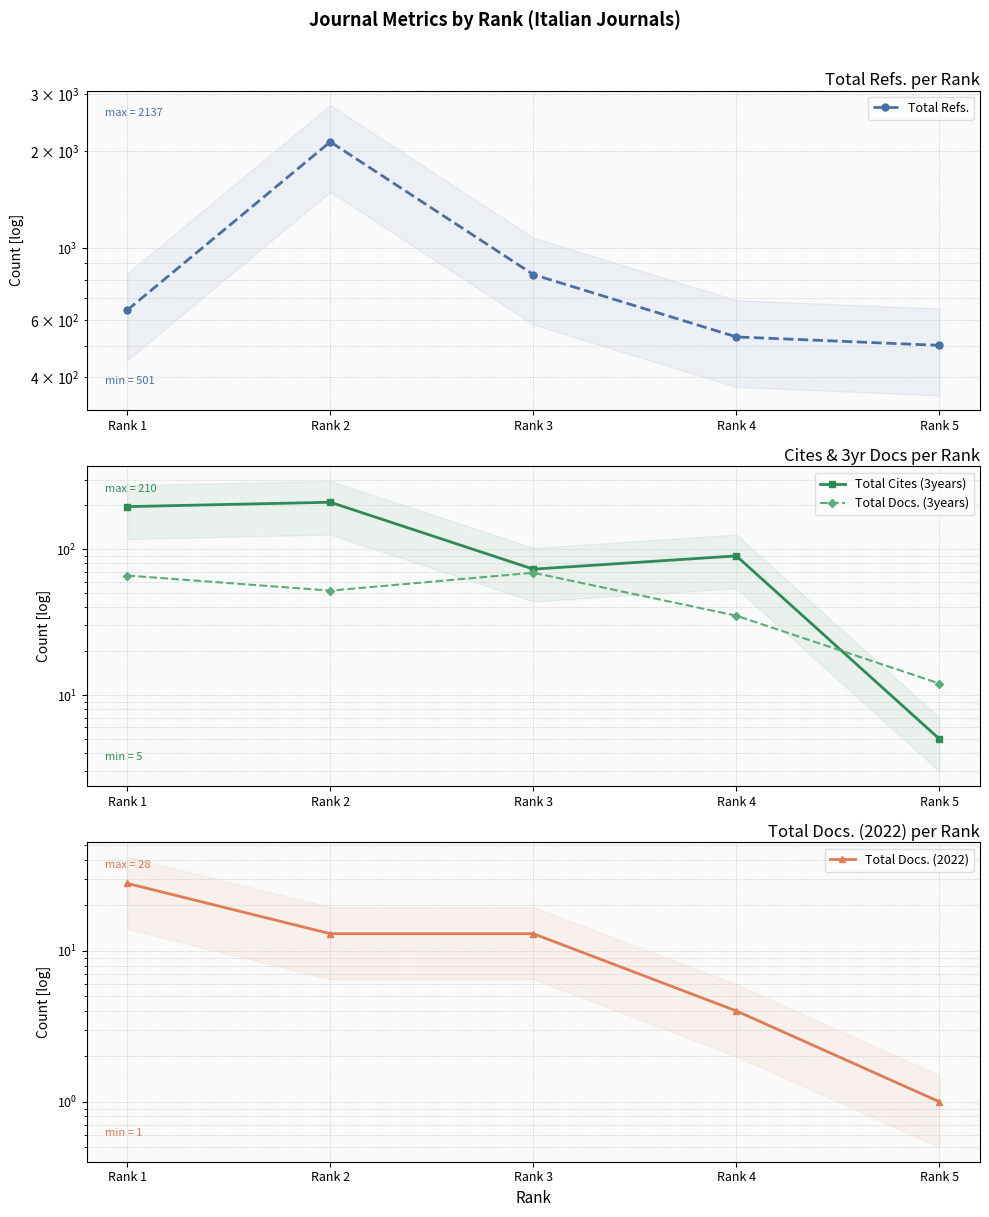

What is the sum of all Total Refs. values?

4644